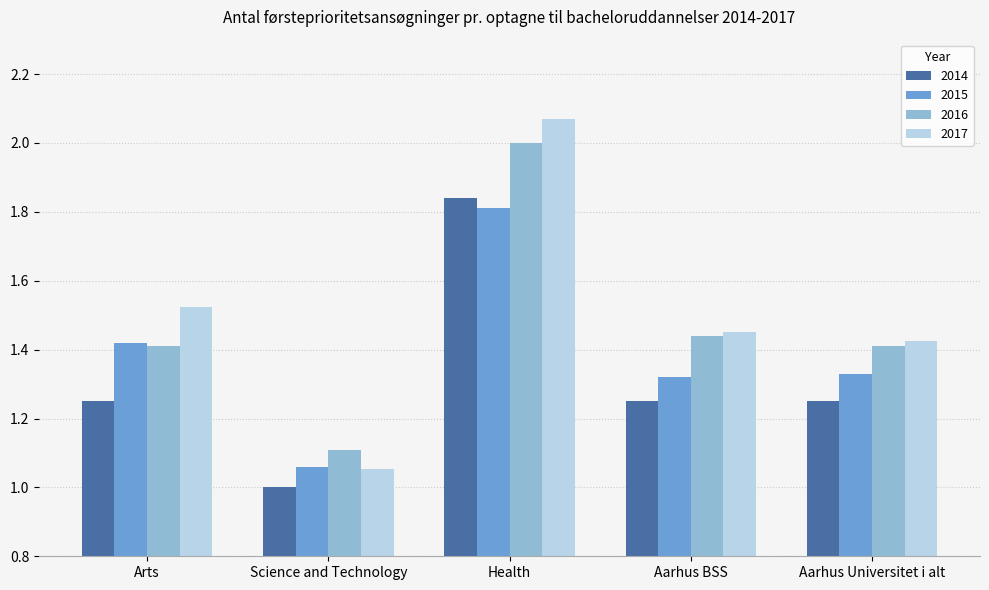

The 2014 series shows 1.5 at Science and Technology. True or false?

False